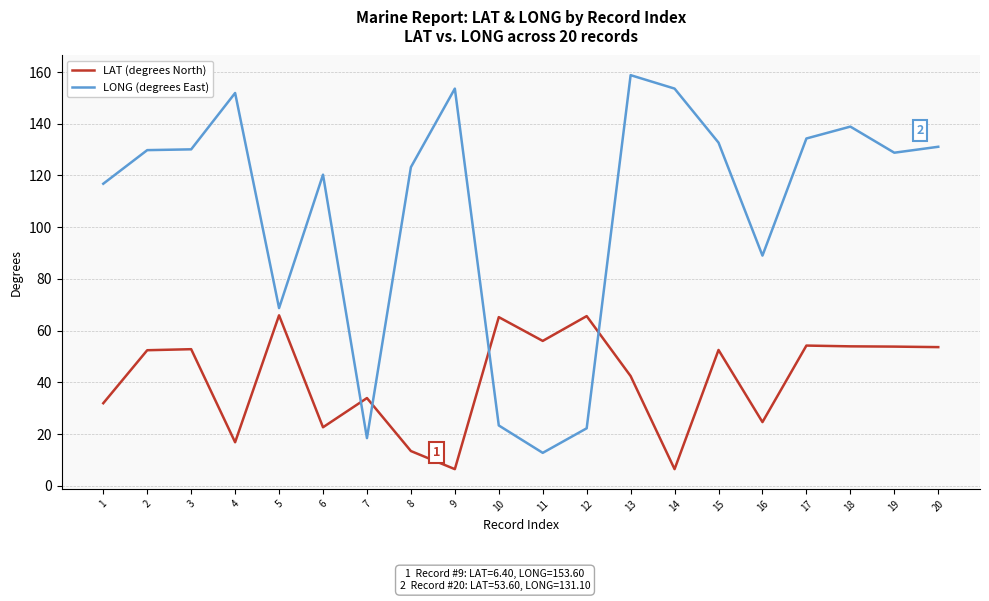

At which category is the sum across all series the highest?

13